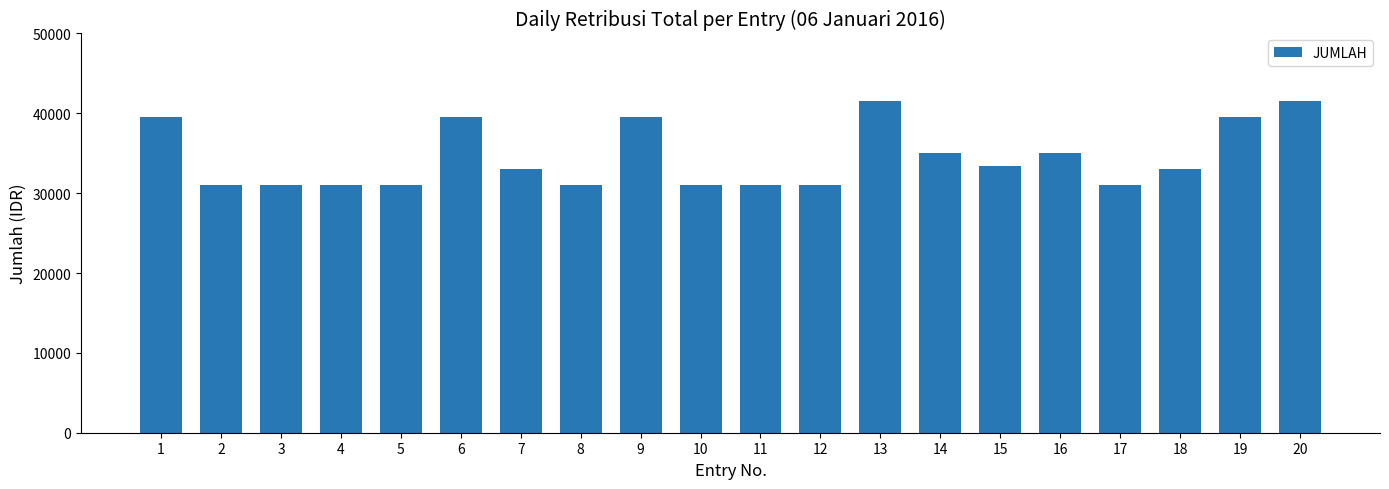

What is the value of the 12th bar from the left?

31000